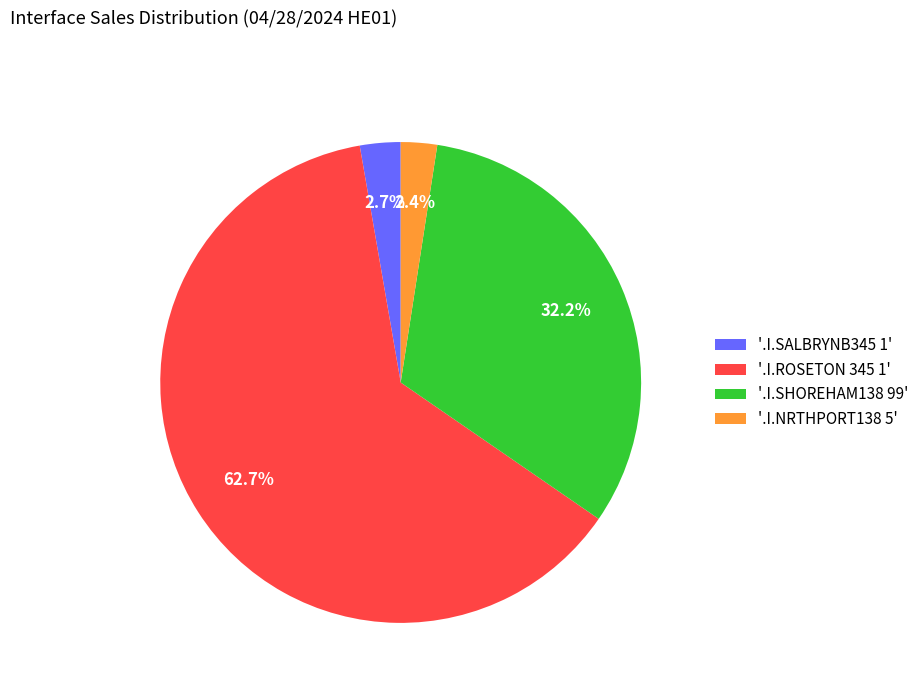

Is the sum of '.I.SALBRYNB345 1' and '.I.ROSETON 345 1' greater than half?

Yes